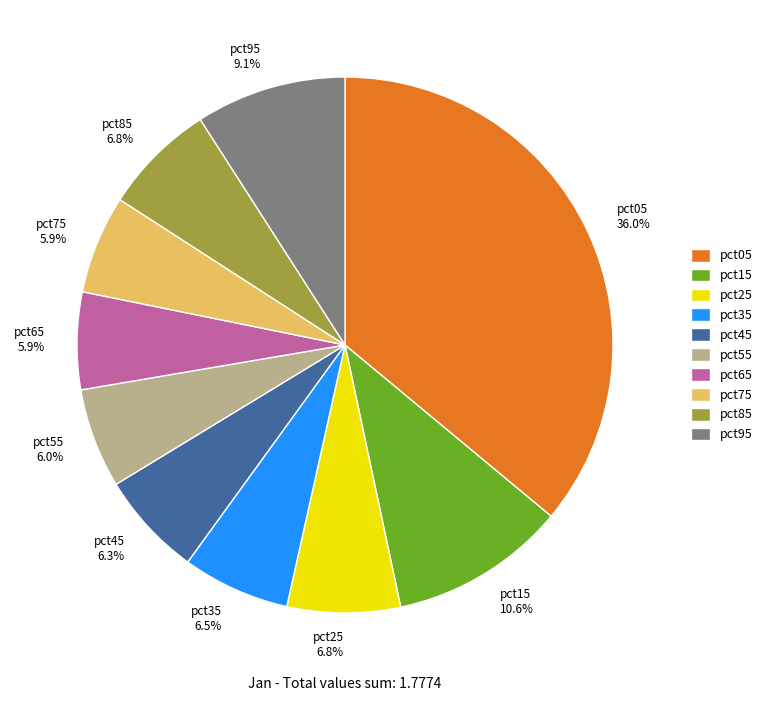

To the nearest percent, what percentage of the pie is pct65?

6%